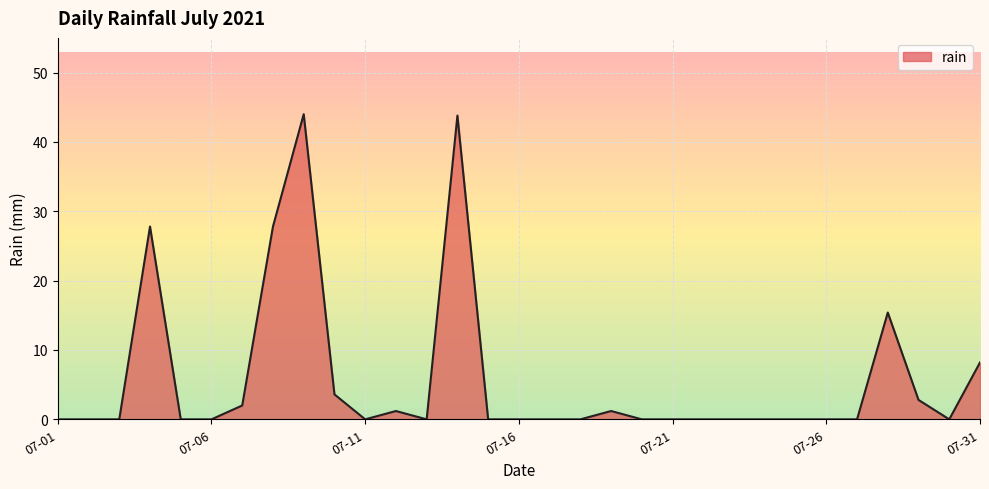

What is the difference between the maximum and minimum values?

44.0